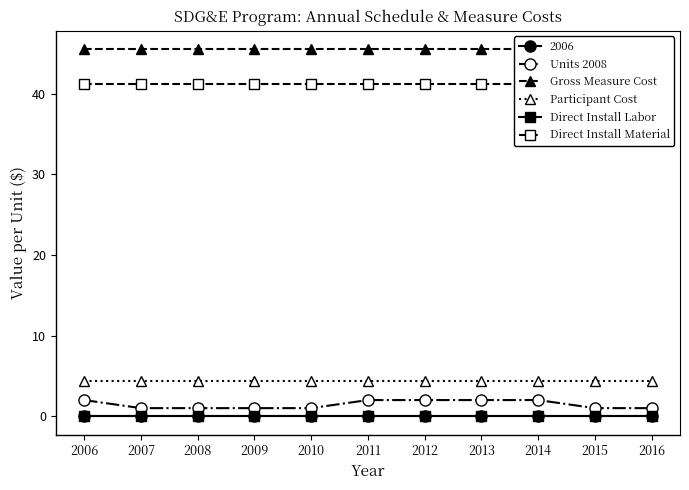

What is the total value across all series at 2011?

93.0